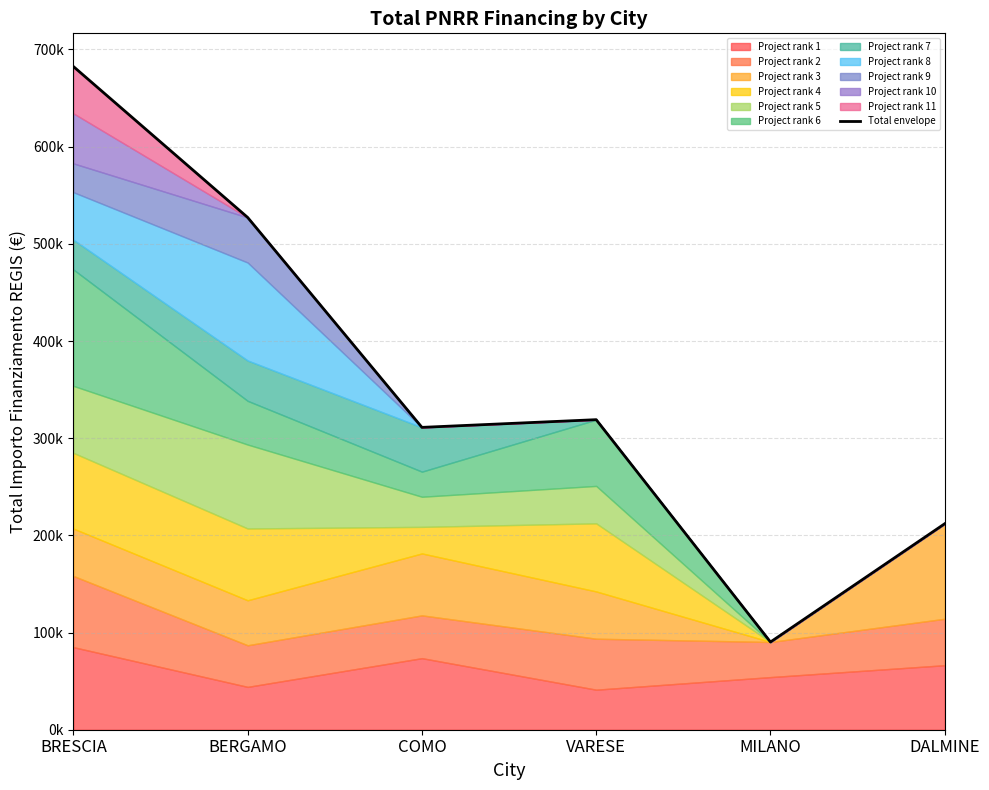

What is the sum of all values?

2142153.8